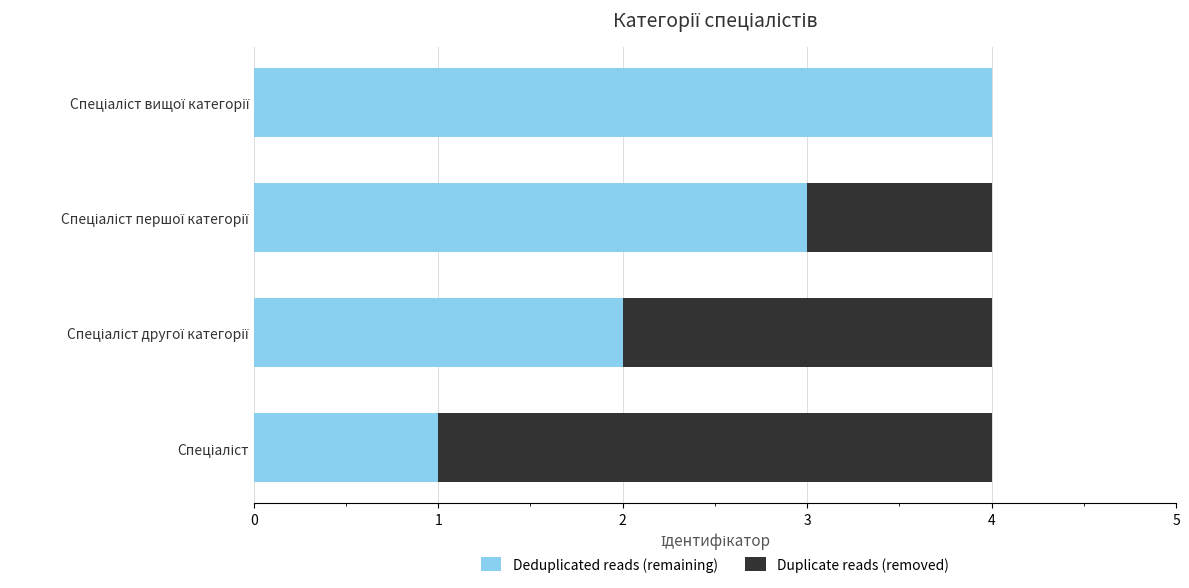

What is the sum of all Deduplicated reads (remaining) values?

10